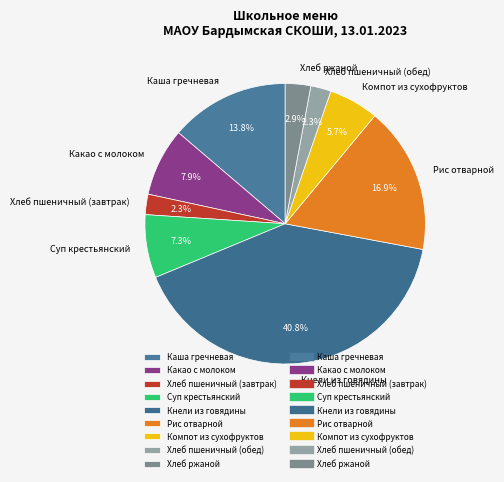

What is the ratio of the value at Хлеб пшеничный (завтрак) to the value at Компот из сухофруктов?

0.4